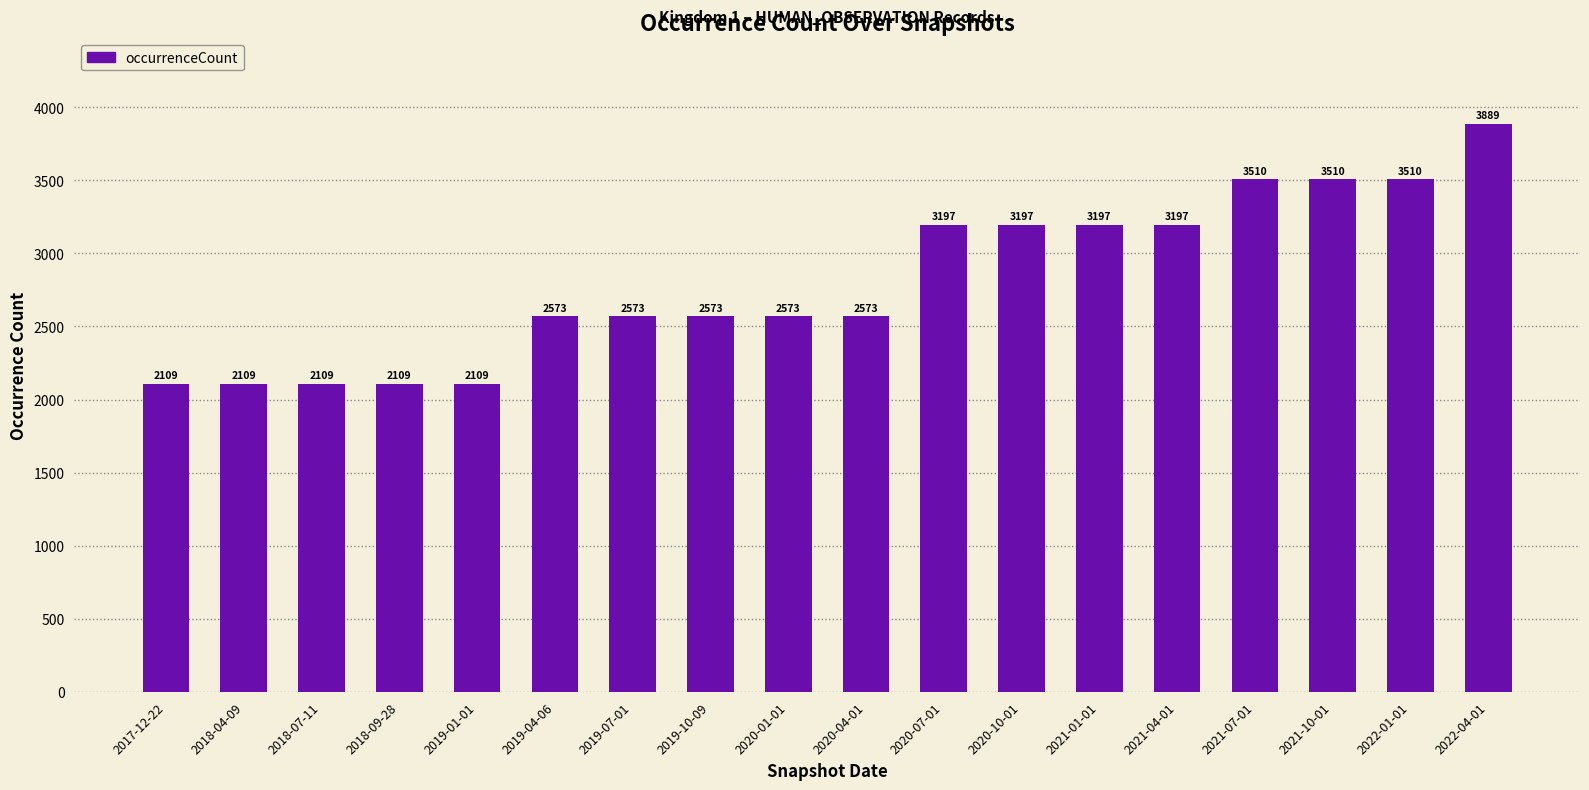

What is the minimum value shown in the chart?

2109